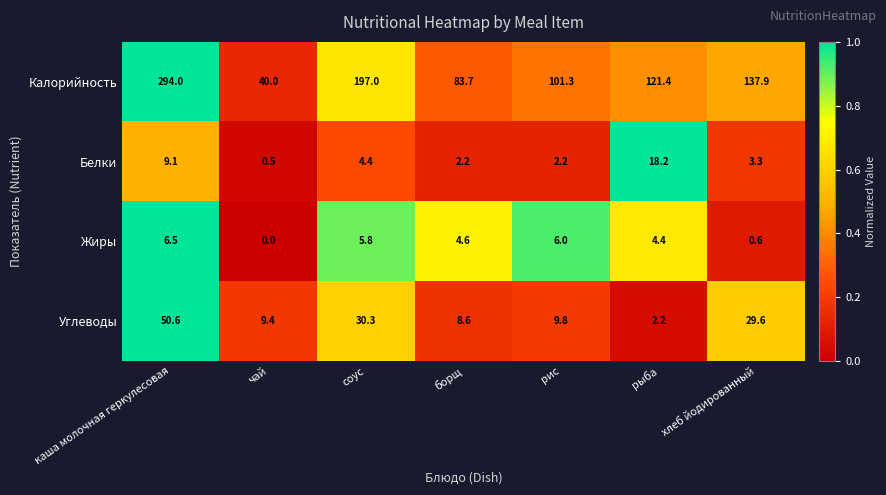

What is the difference between the second highest and minimum values in the Калорийность series?

157.0